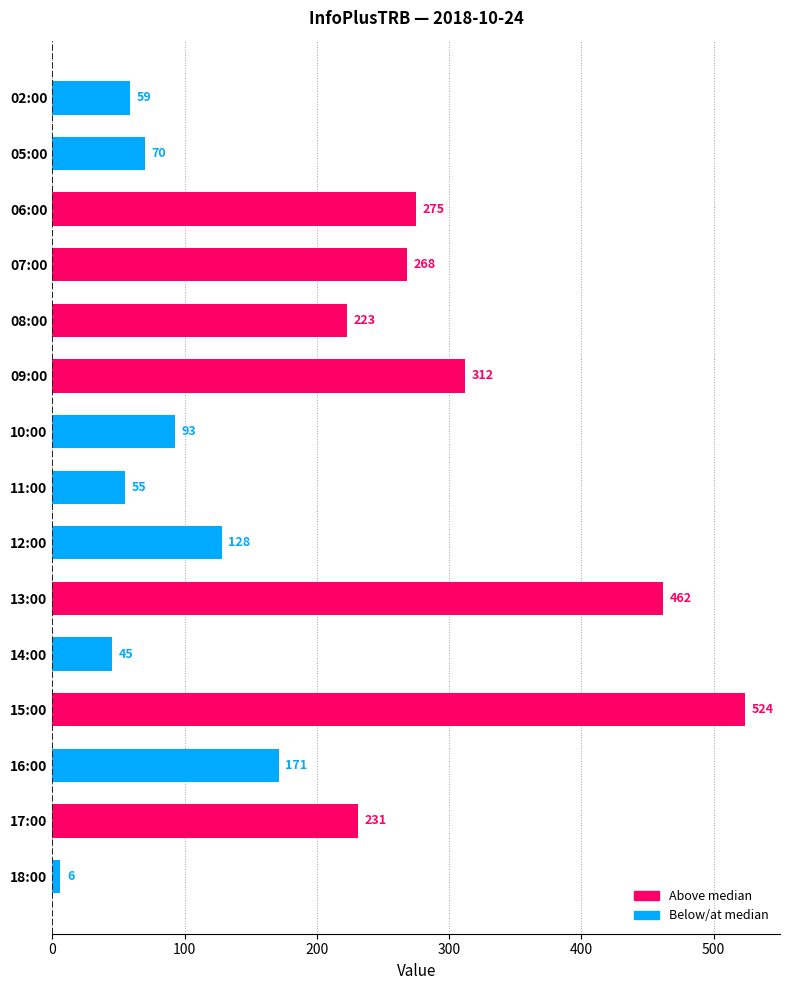

Which category has the lowest value across all series?

18:00